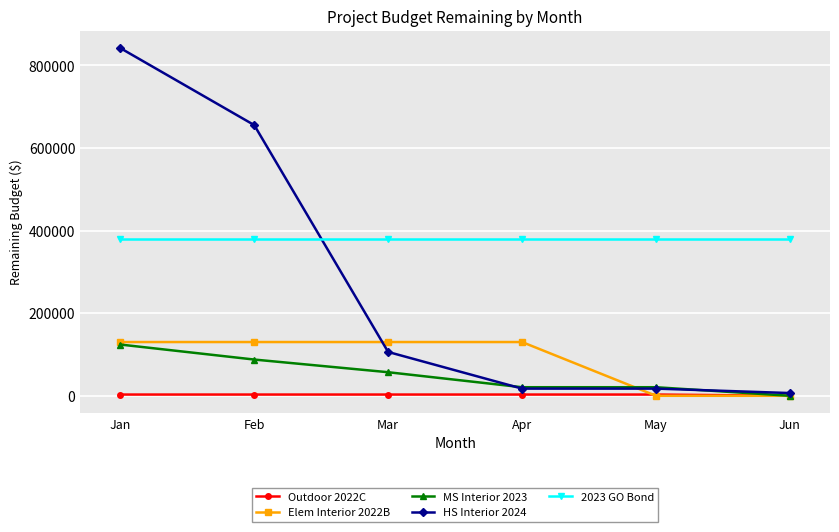

How many lines are shown in the chart?

5